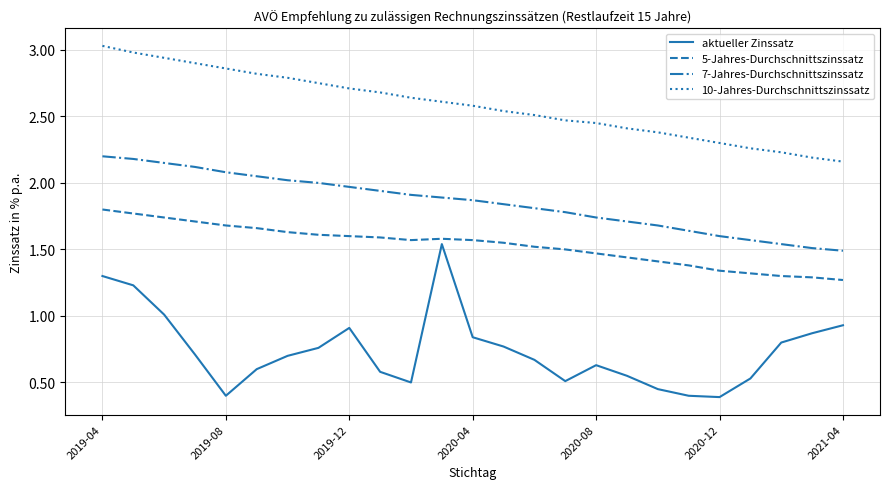

List the series in order of their overall mean, highest first.

10-Jahres-Durchschnittszinssatz, 7-Jahres-Durchschnittszinssatz, 5-Jahres-Durchschnittszinssatz, aktueller Zinssatz